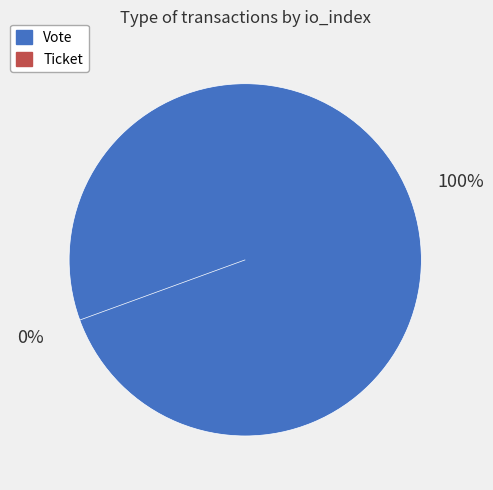

How many slices are in this pie chart?

2